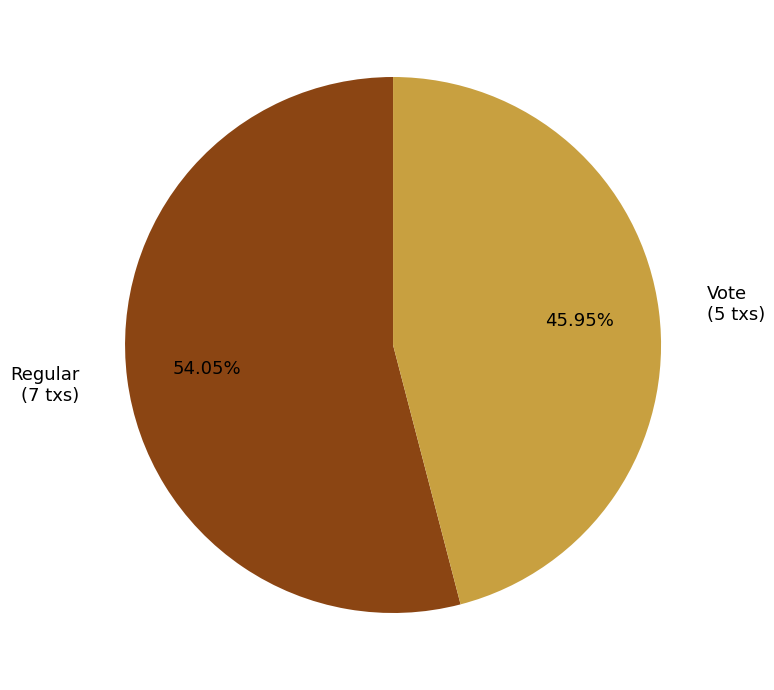

Which category has the smallest portion of the pie?

Vote (5 txs)